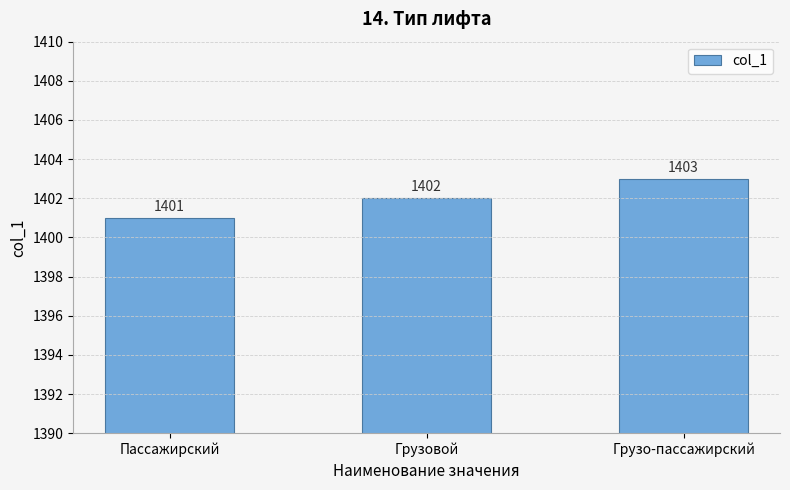

At which category does the chart reach its minimum across all series?

Пассажирский